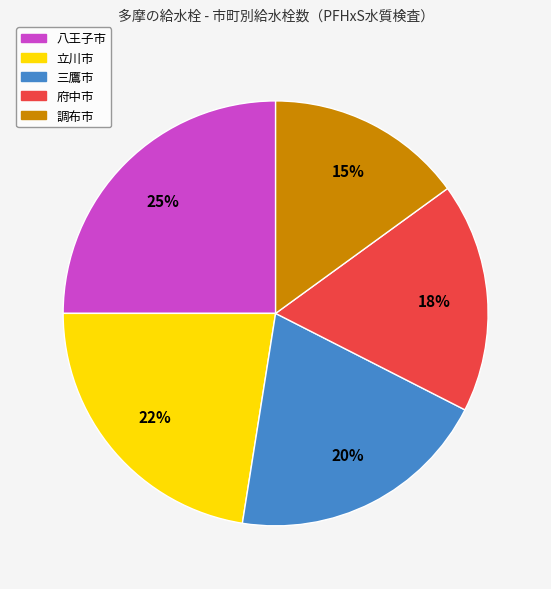

Is the sum of 立川市 and 三鷹市 greater than half?

No